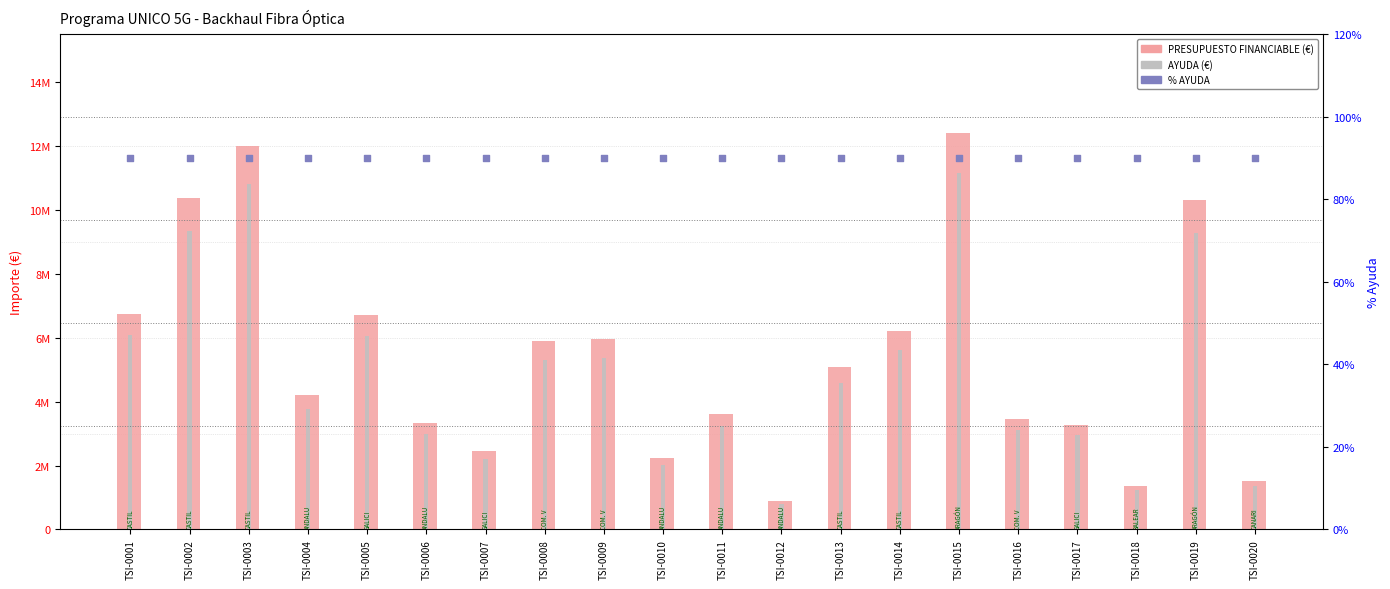

At which category is the sum across all series the highest?

TSI-0015